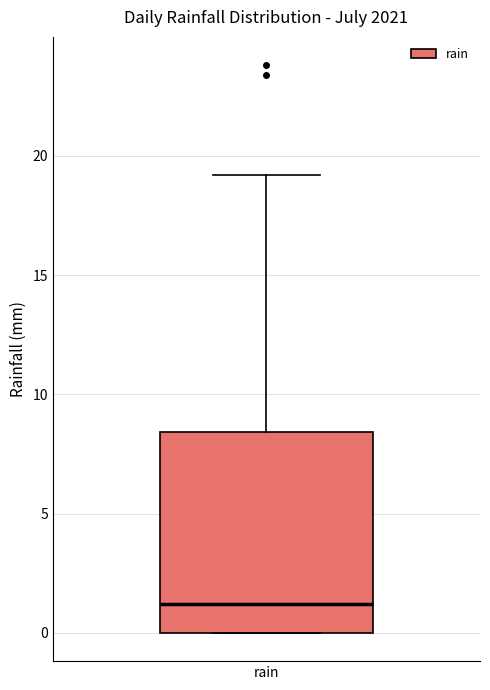

Transcribe this box plot: give where the median line is, the range the box spans, and where the two whiskers end, as read against the y-axis. The values are not printed on the chart, so give them approximately, as read against the axis.

median 1.0, box 0.0 to 8.5, whiskers 0.0 to 19.0